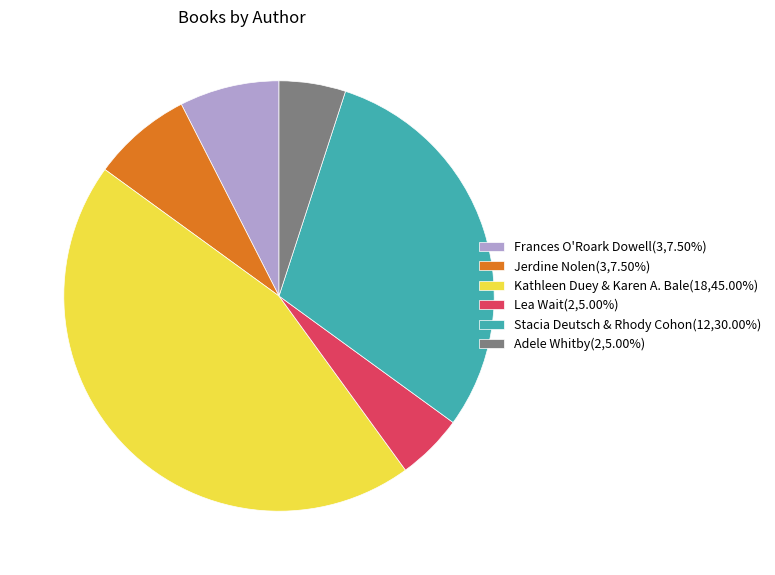

Combined, do Jerdine Nolen(3,7.50%) and Stacia Deutsch & Rhody Cohon(12,30.00%) account for over 50%?

No